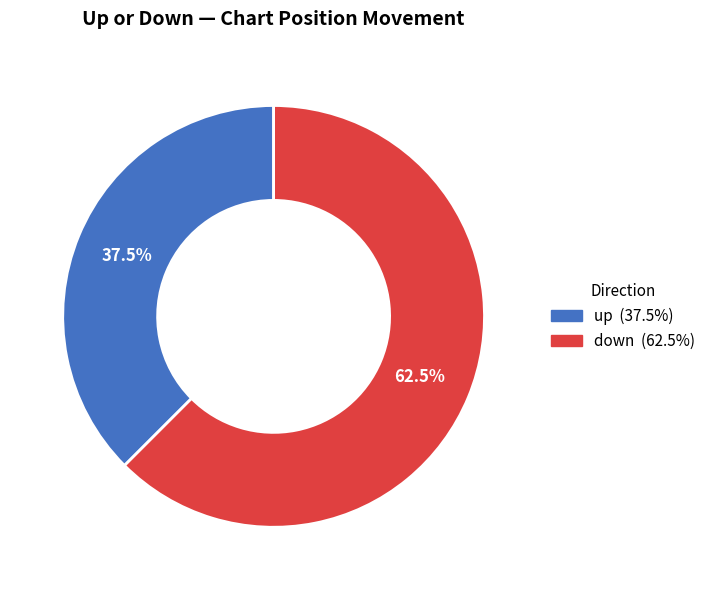

Which slice is the largest?

down